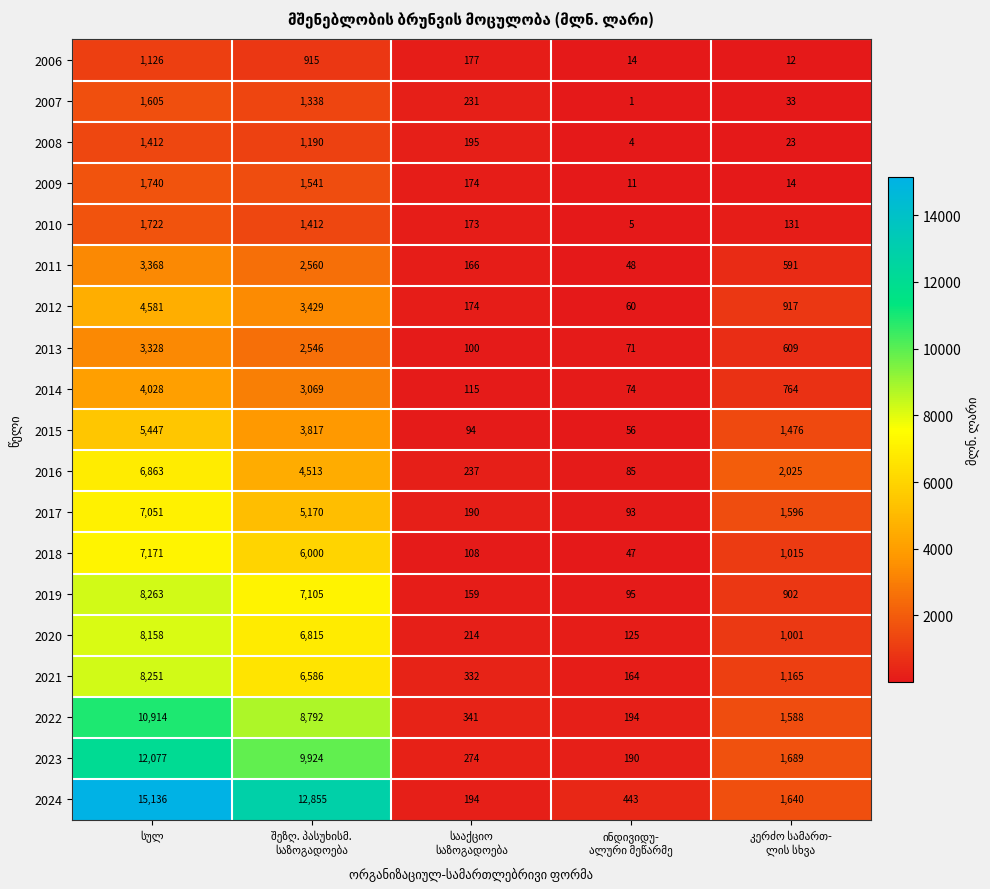

Count the number of data series in this chart.

19